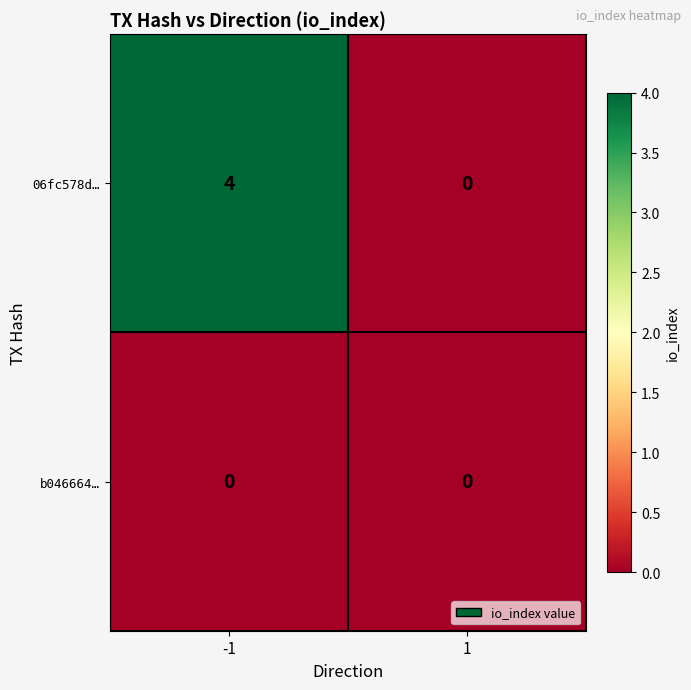

Is it true that 06fc578d… equals 4 at -1?

True